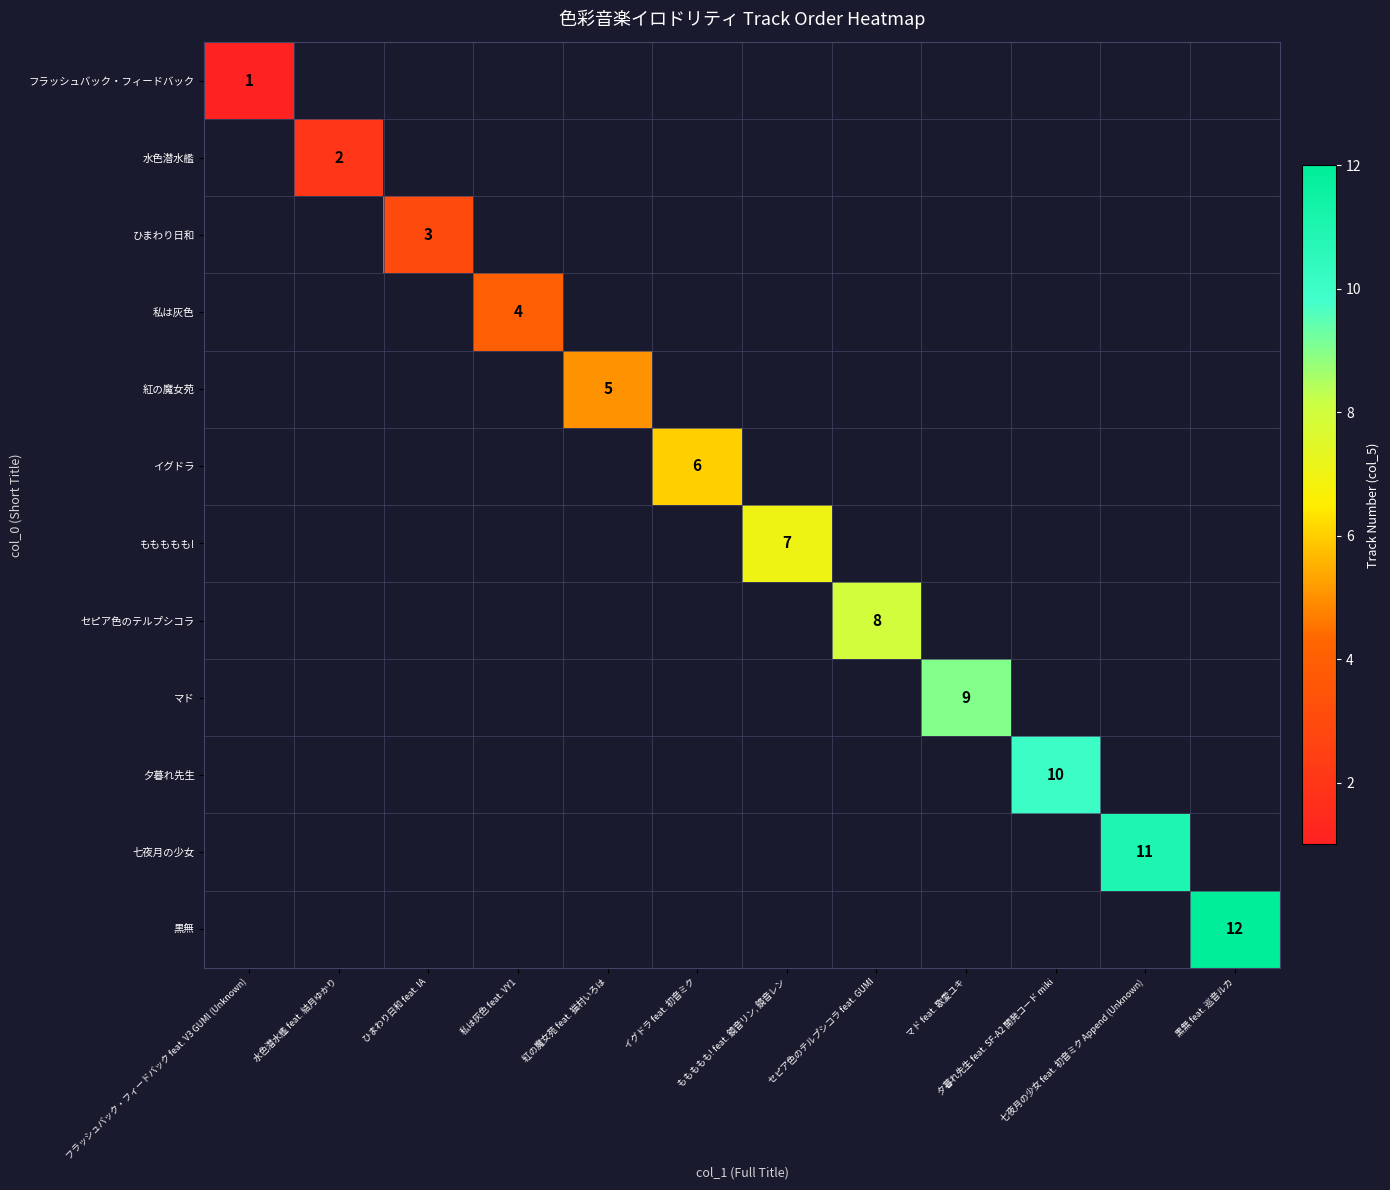

Is the value of マド at 夕暮れ先生 feat. SF-A2 開発コード miki greater than the value of ひまわり日和 at 紅の魔女苑 feat. 猫村いろは?

No